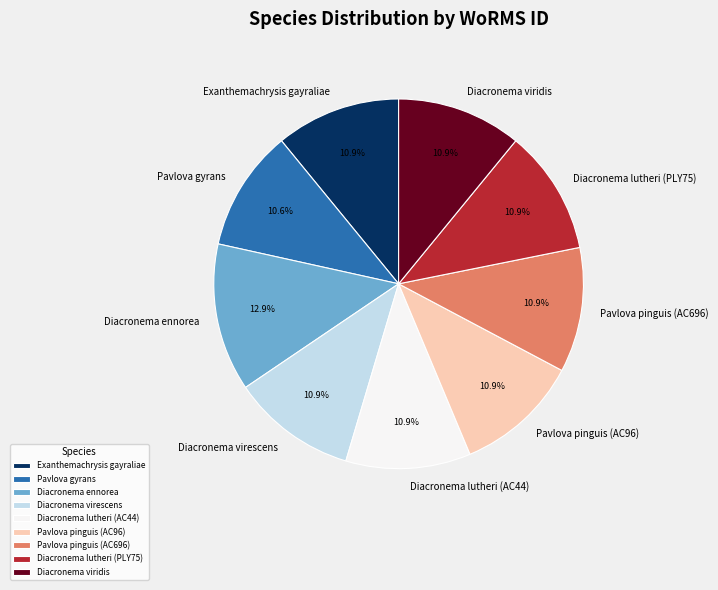

What is the total percentage of Pavlova pinguis (AC696) and Pavlova gyrans?

21.5%